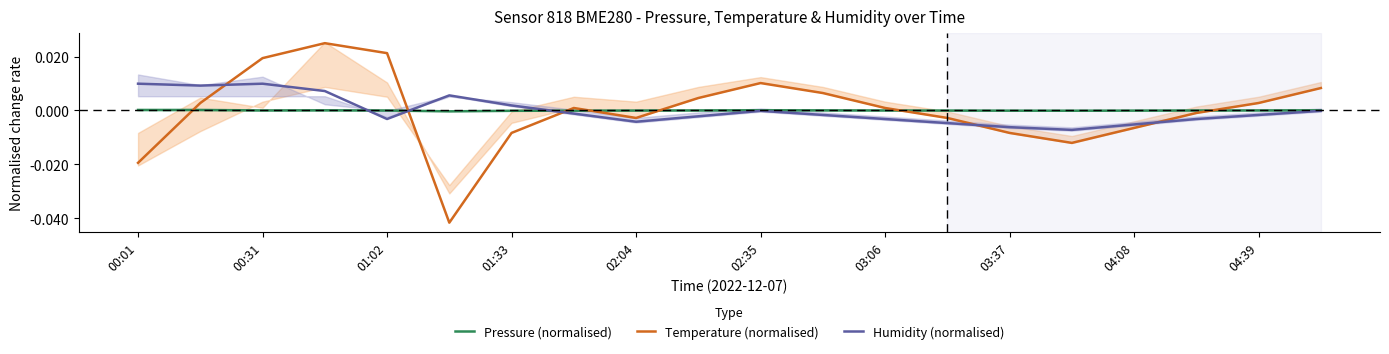

How many lines are shown in the chart?

3